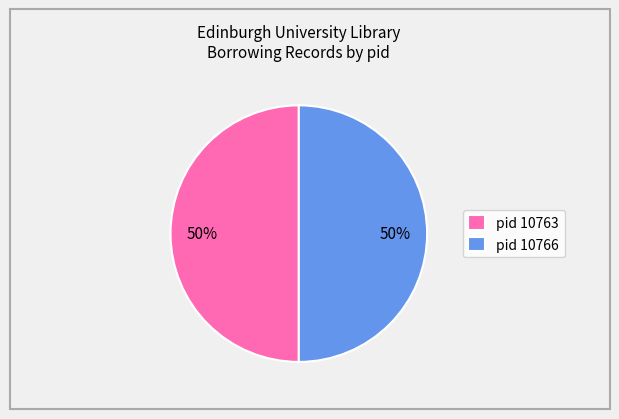

What percentage is the pid 10763 slice, to the nearest percent?

50%